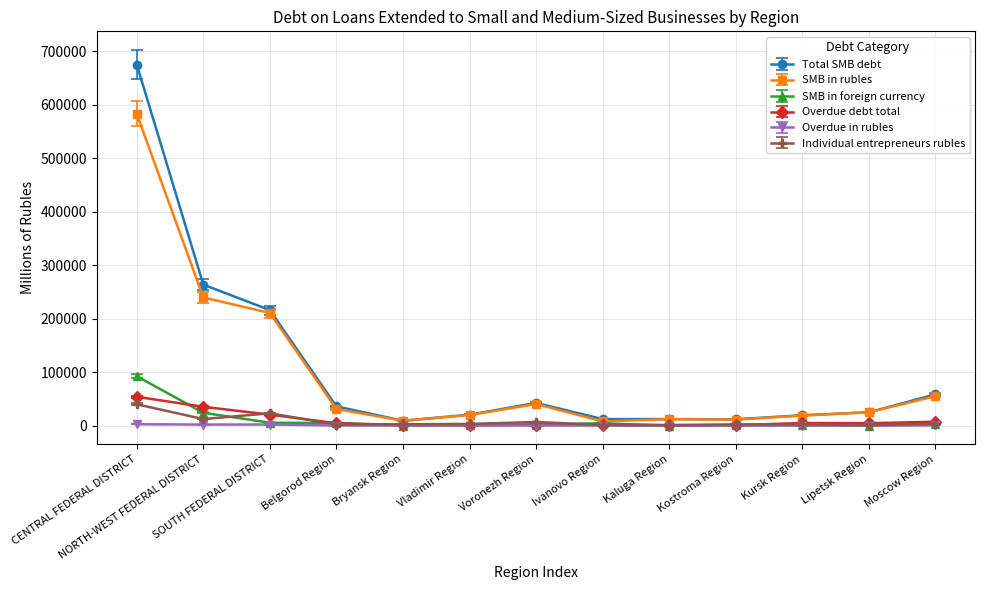

What is the sum of all SMB in foreign currency values?

138177